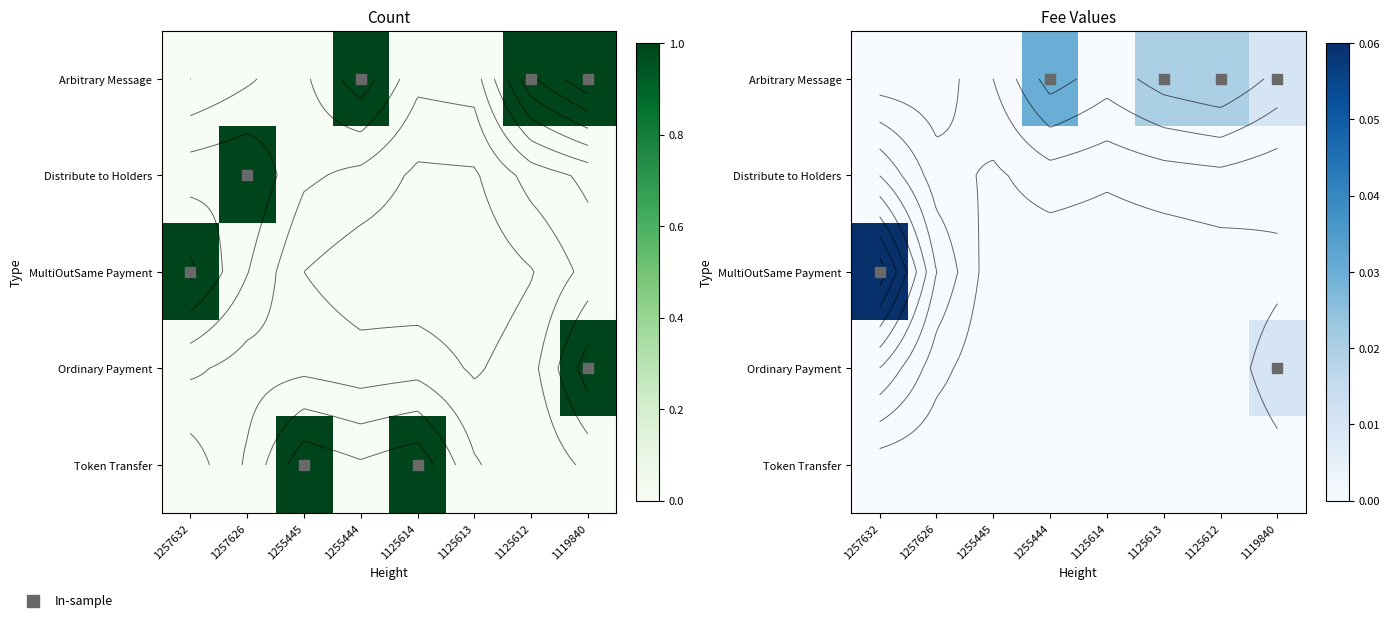

What is the difference between the maximum and minimum values in the Distribute to Holders series?

1